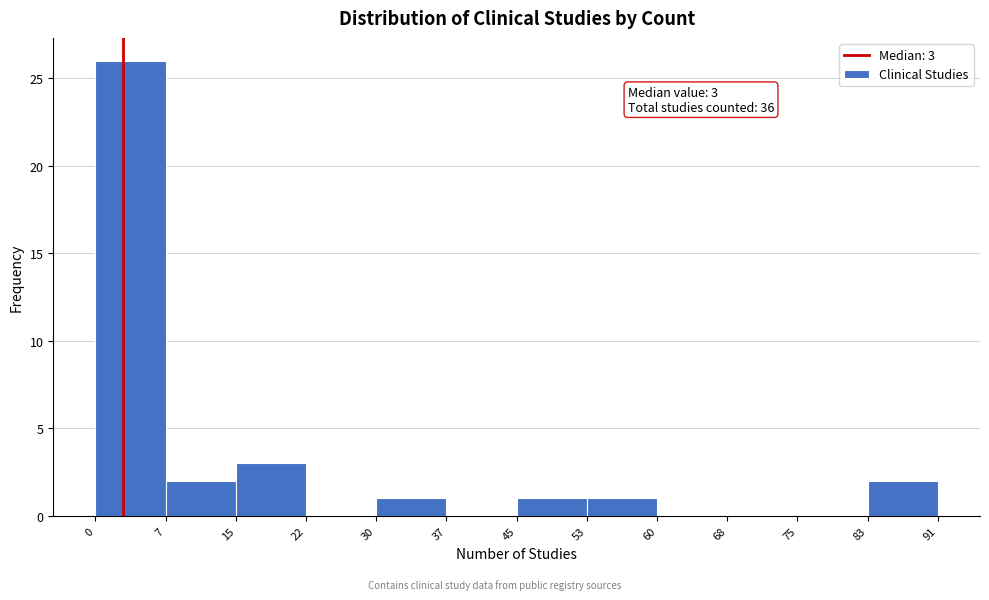

Over which range of the x-axis is the bar tallest?

0 to 7